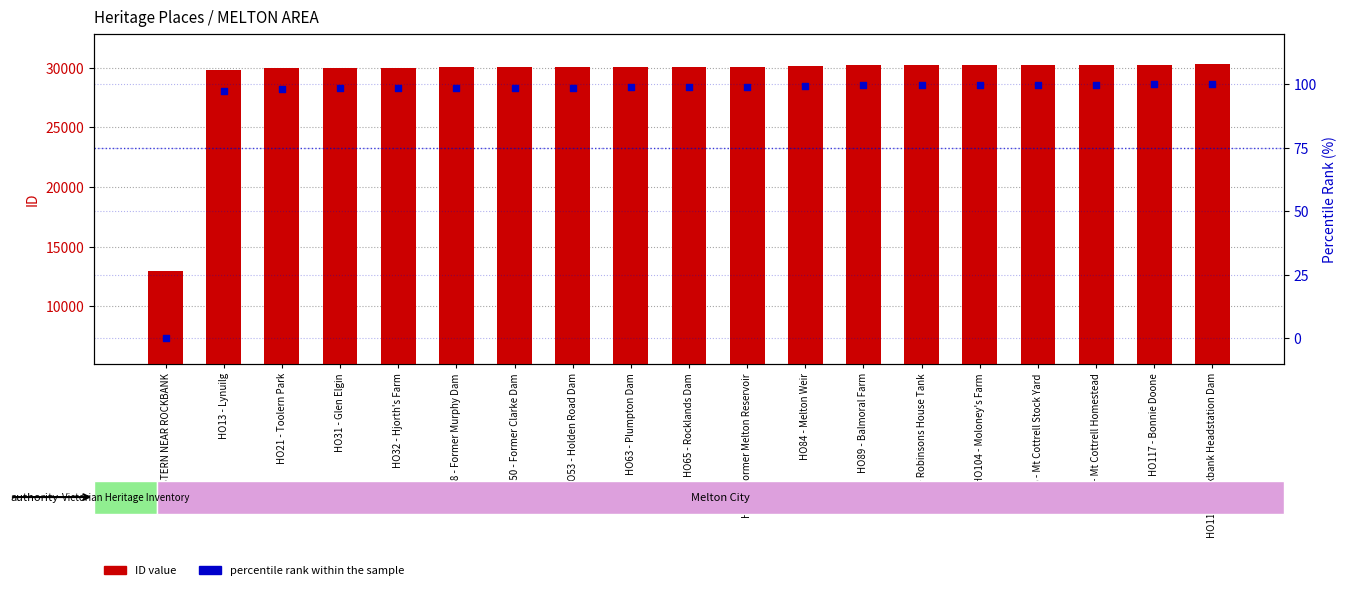

At which category is the sum across all series the highest?

HO118 - Rockbank Headstation Dam